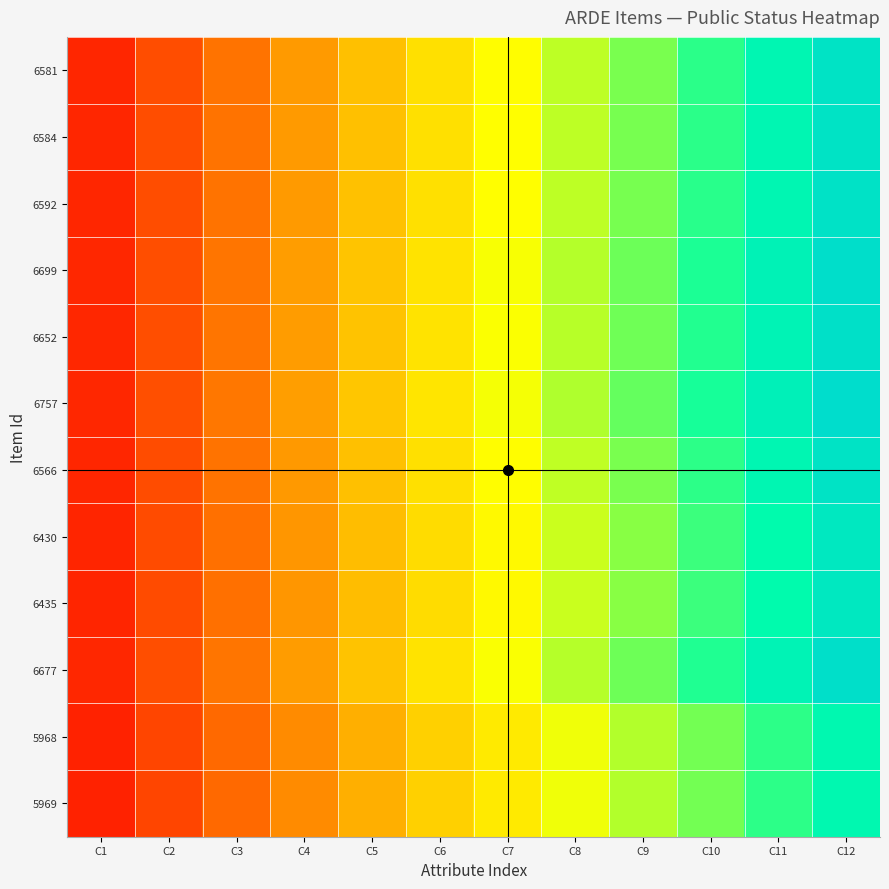

Reading right to left, list all the values displayed in this chart.

6581: C12=1.0	C11=0.9	C10=0.8	C9=0.7	C8=0.6	C7=0.6	C6=0.5	C5=0.4	C4=0.3	C3=0.2	C2=0.2	C1=0.1
6584: C12=1.0	C11=0.9	C10=0.8	C9=0.7	C8=0.6	C7=0.6	C6=0.5	C5=0.4	C4=0.3	C3=0.2	C2=0.2	C1=0.1
6592: C12=1.0	C11=0.9	C10=0.8	C9=0.7	C8=0.7	C7=0.6	C6=0.5	C5=0.4	C4=0.3	C3=0.2	C2=0.2	C1=0.1
6699: C12=1.0	C11=0.9	C10=0.8	C9=0.7	C8=0.7	C7=0.6	C6=0.5	C5=0.4	C4=0.3	C3=0.2	C2=0.2	C1=0.1
6652: C12=1.0	C11=0.9	C10=0.8	C9=0.7	C8=0.7	C7=0.6	C6=0.5	C5=0.4	C4=0.3	C3=0.2	C2=0.2	C1=0.1
6757: C12=1.0	C11=0.9	C10=0.8	C9=0.8	C8=0.7	C7=0.6	C6=0.5	C5=0.4	C4=0.3	C3=0.2	C2=0.2	C1=0.1
6566: C12=1.0	C11=0.9	C10=0.8	C9=0.7	C8=0.6	C7=0.6	C6=0.5	C5=0.4	C4=0.3	C3=0.2	C2=0.2	C1=0.1
6430: C12=1.0	C11=0.9	C10=0.8	C9=0.7	C8=0.6	C7=0.6	C6=0.5	C5=0.4	C4=0.3	C3=0.2	C2=0.2	C1=0.1
6435: C12=1.0	C11=0.9	C10=0.8	C9=0.7	C8=0.6	C7=0.6	C6=0.5	C5=0.4	C4=0.3	C3=0.2	C2=0.2	C1=0.1
6677: C12=1.0	C11=0.9	C10=0.8	C9=0.7	C8=0.7	C7=0.6	C6=0.5	C5=0.4	C4=0.3	C3=0.2	C2=0.2	C1=0.1
5968: C12=0.9	C11=0.8	C10=0.7	C9=0.7	C8=0.6	C7=0.5	C6=0.4	C5=0.4	C4=0.3	C3=0.2	C2=0.1	C1=0.1
5969: C12=0.9	C11=0.8	C10=0.7	C9=0.7	C8=0.6	C7=0.5	C6=0.4	C5=0.4	C4=0.3	C3=0.2	C2=0.1	C1=0.1